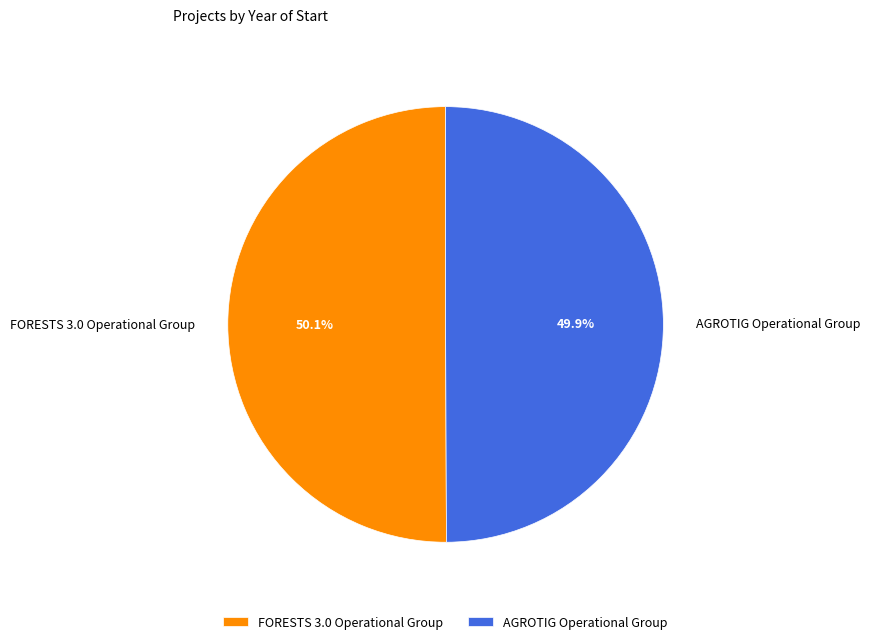

Approximately how many times larger is the value at FORESTS 3.0 Operational Group compared to AGROTIG Operational Group?

1.0